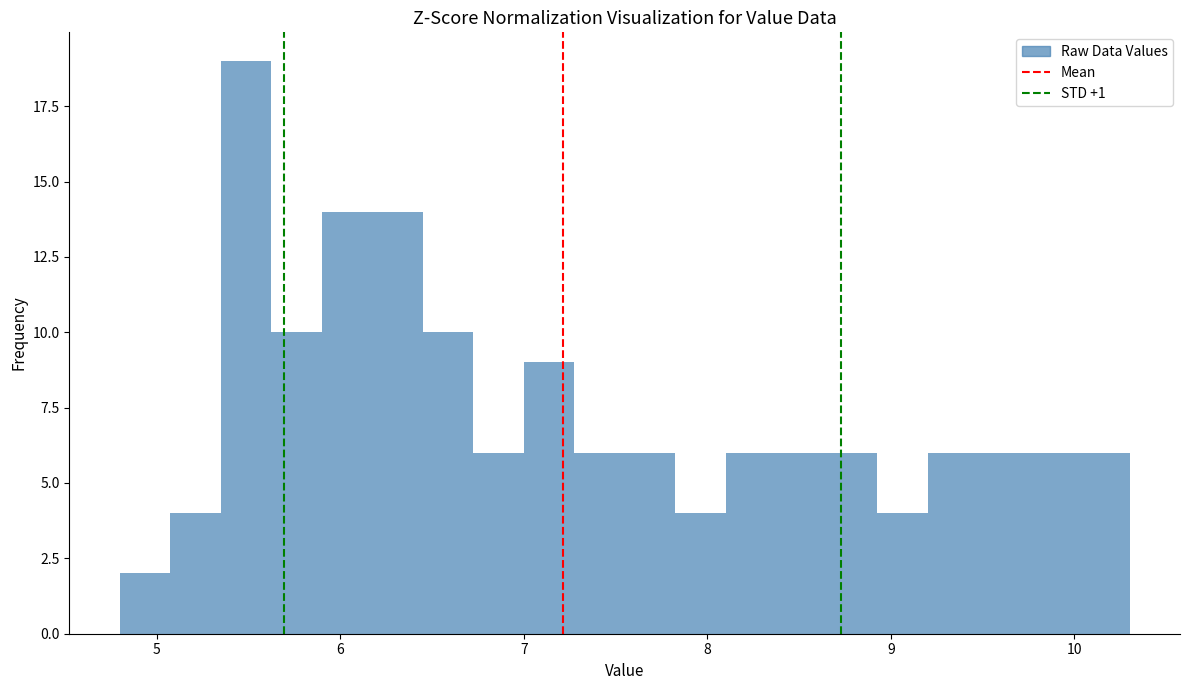

Around what value on the x-axis is the tallest bar? Give the approximate position of its centre, as read against the axis.

5.5